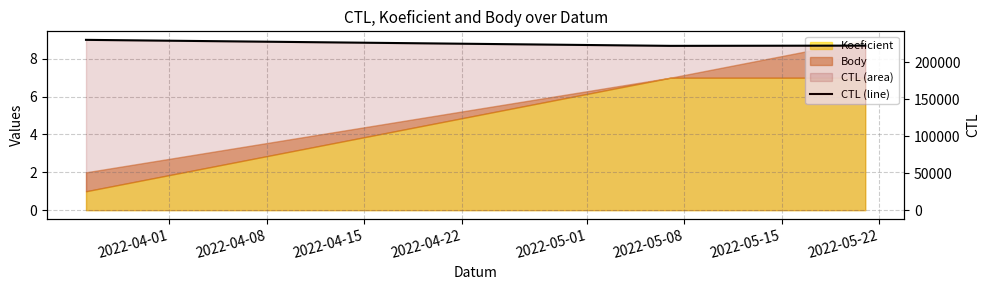

Does the chart display data point markers on the line(s)?

No